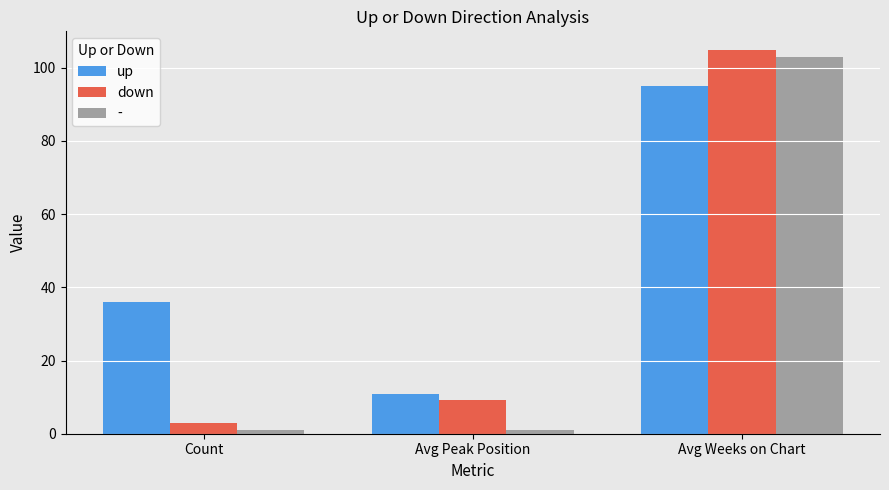

The up series shows 10.8 at Avg Peak Position. True or false?

True